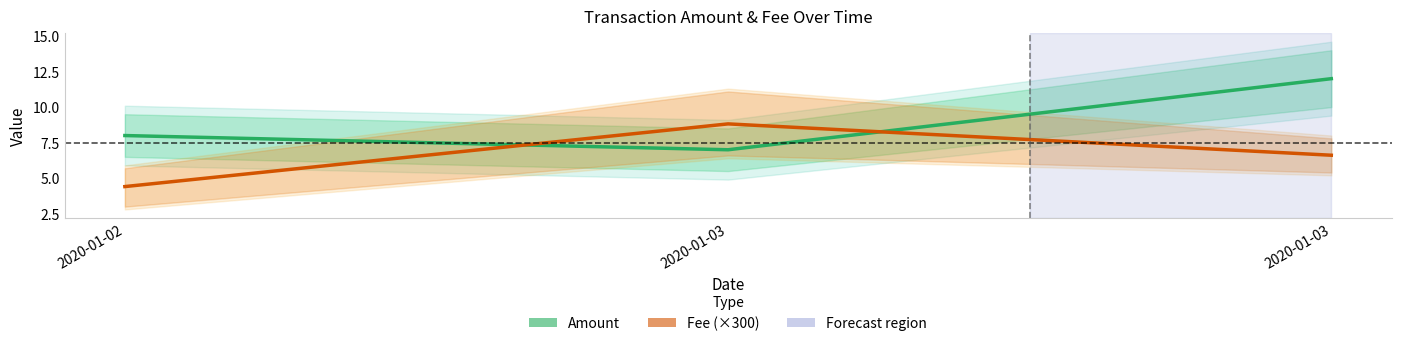

How many values in the Amount series exceed 8?

1